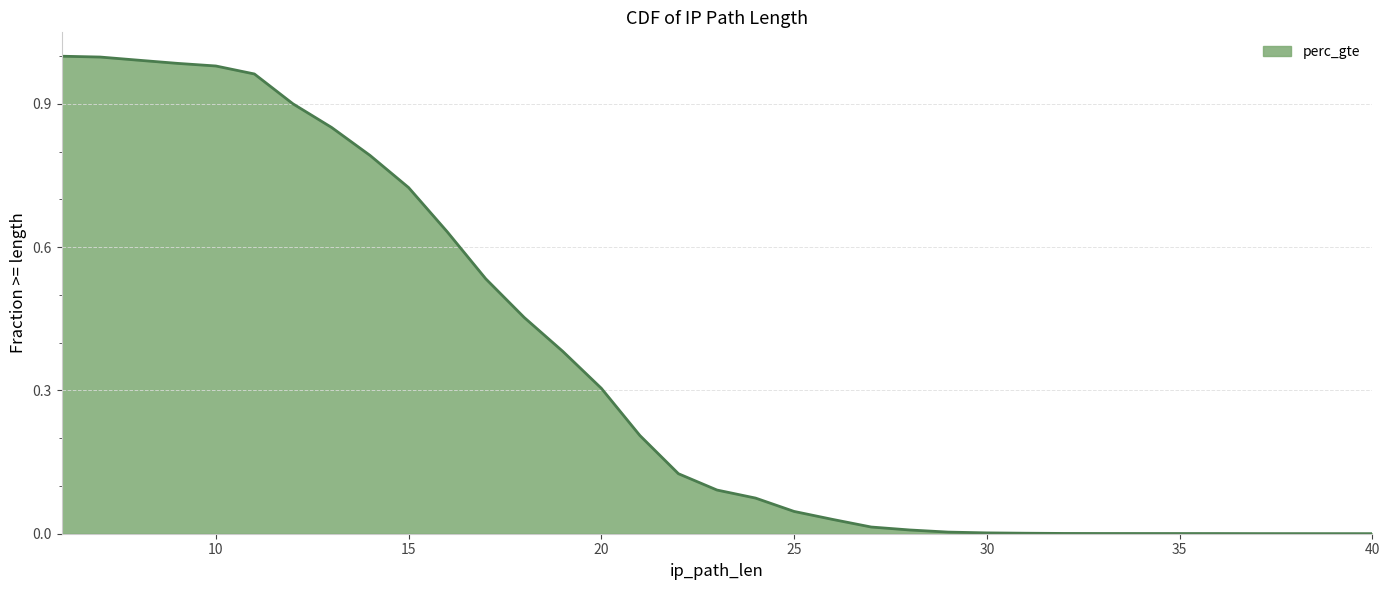

List the labels in order of value, largest first.

6, 7, 8, 9, 10, 11, 12, 13, 14, 15, 16, 17, 18, 19, 20, 21, 22, 23, 24, 25, 26, 27, 28, 29, 30, 31, 32, 33, 36, 37, 40, 40